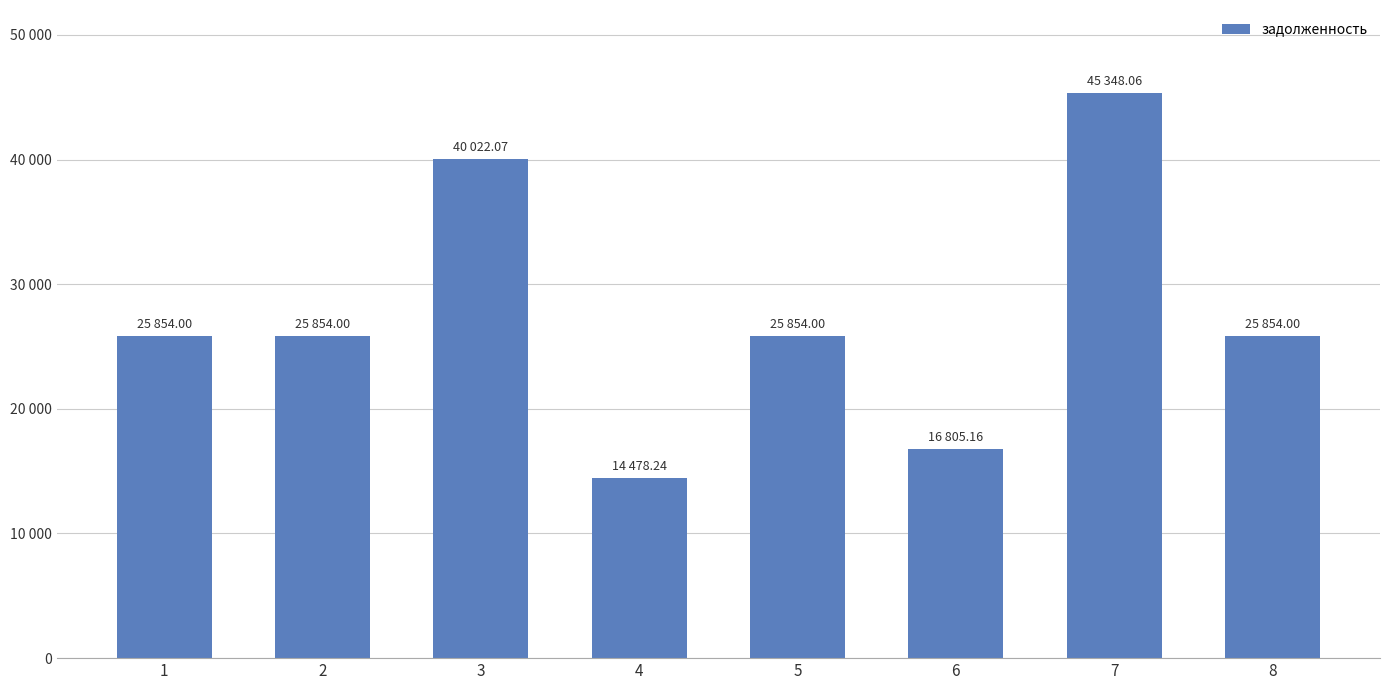

Are the bars horizontal?

No